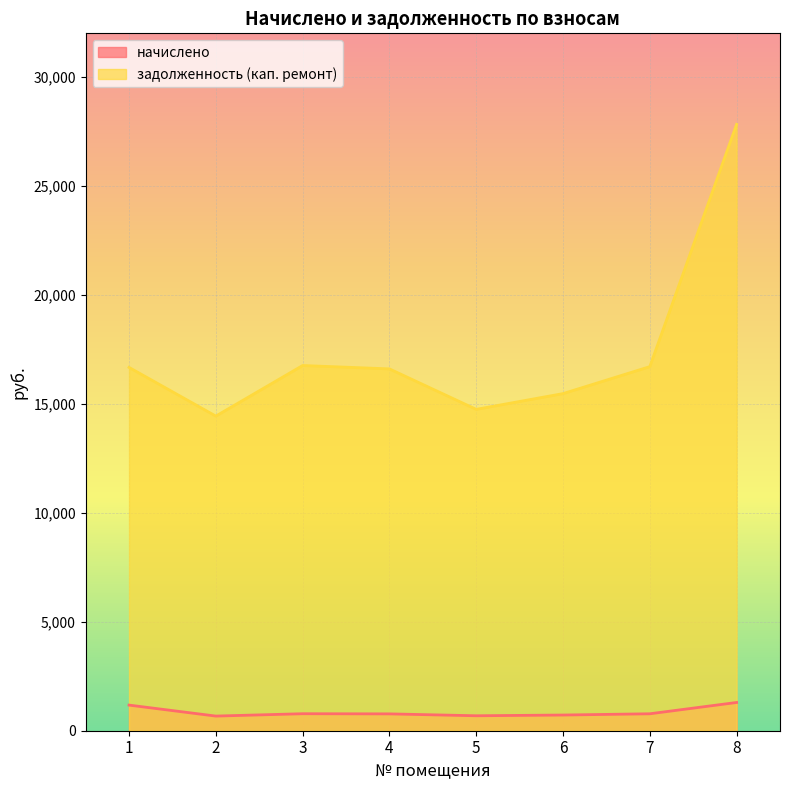

Which has a higher value, 1 or 7?

1